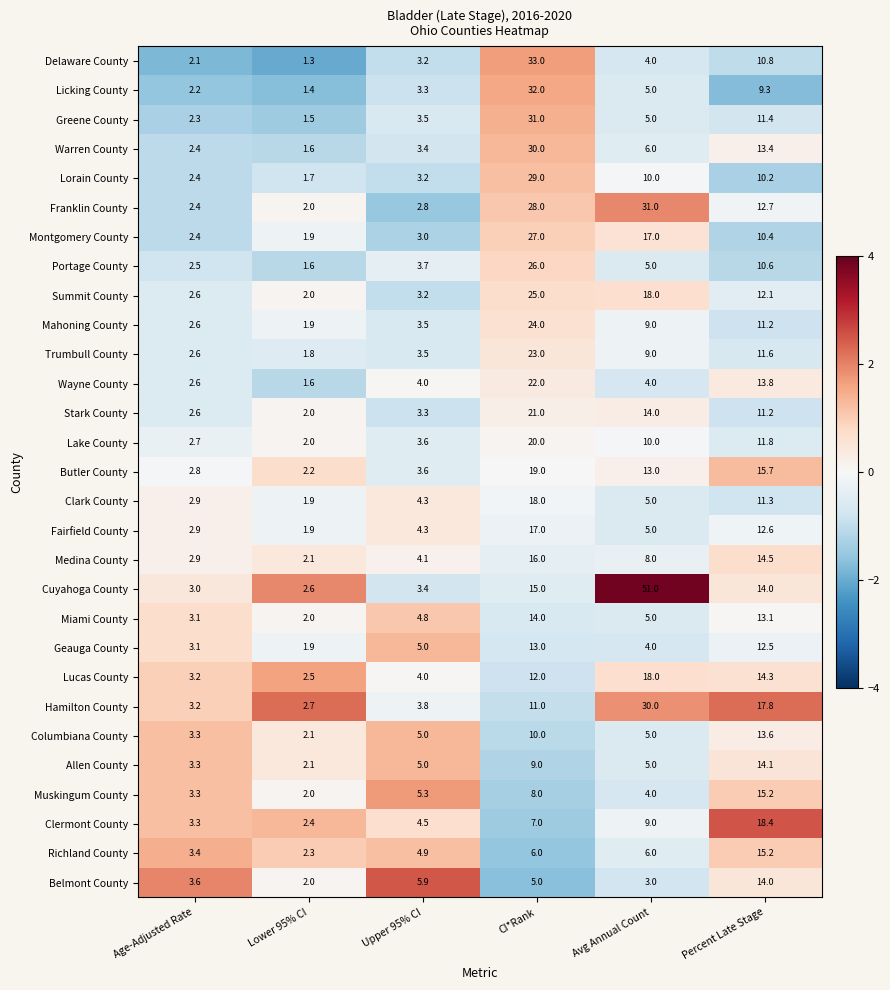

At how many categories does at least one series exceed 14?

3